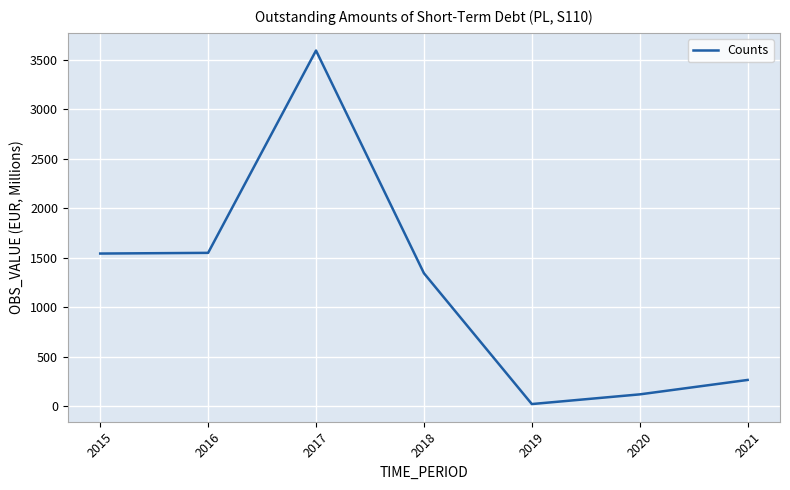

Where does the data first go above 1345?

2015